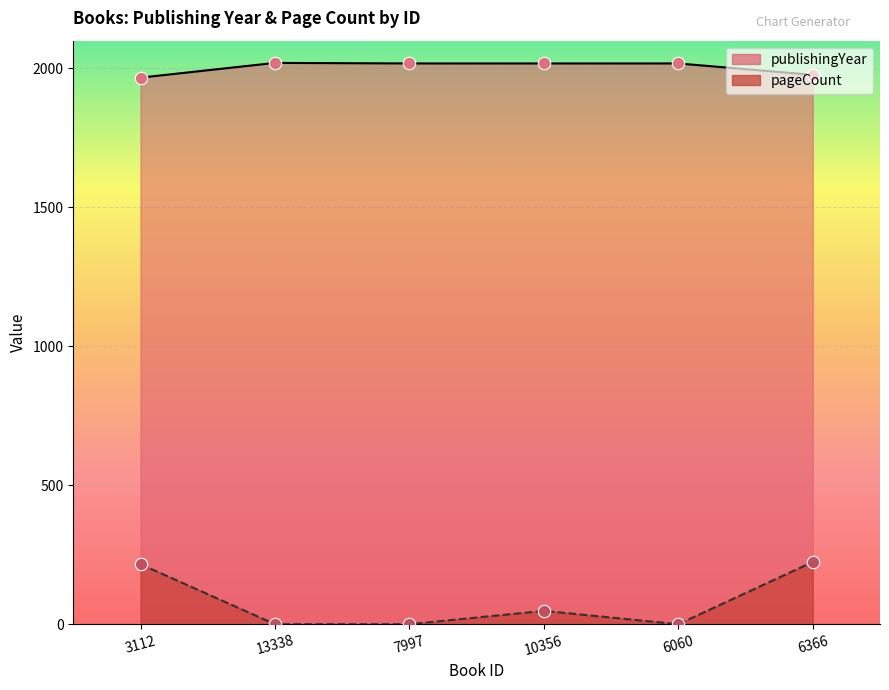

Which series reaches the maximum Y coordinate?

publishingYear